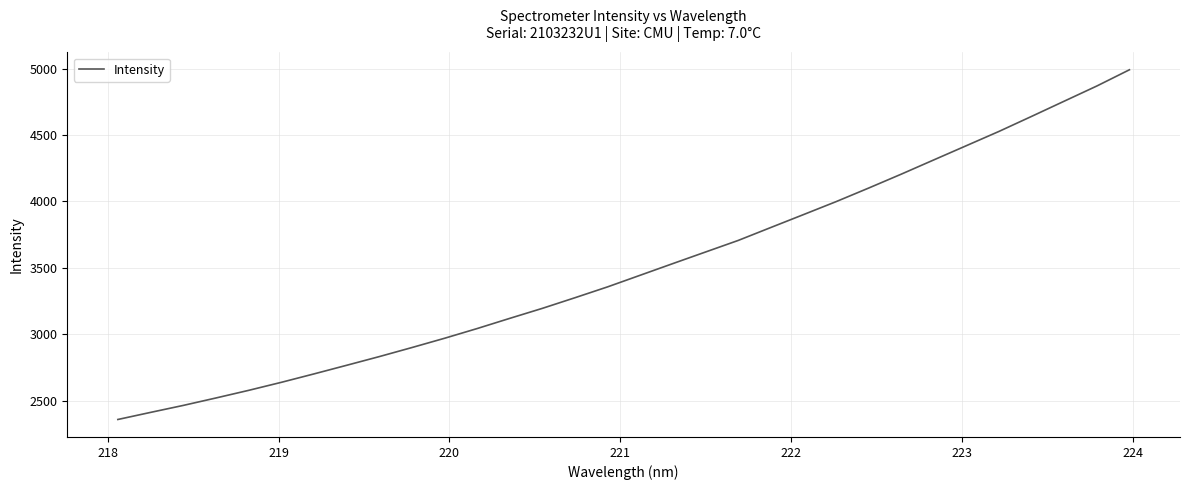

What is the difference between the maximum and minimum values?

2631.3